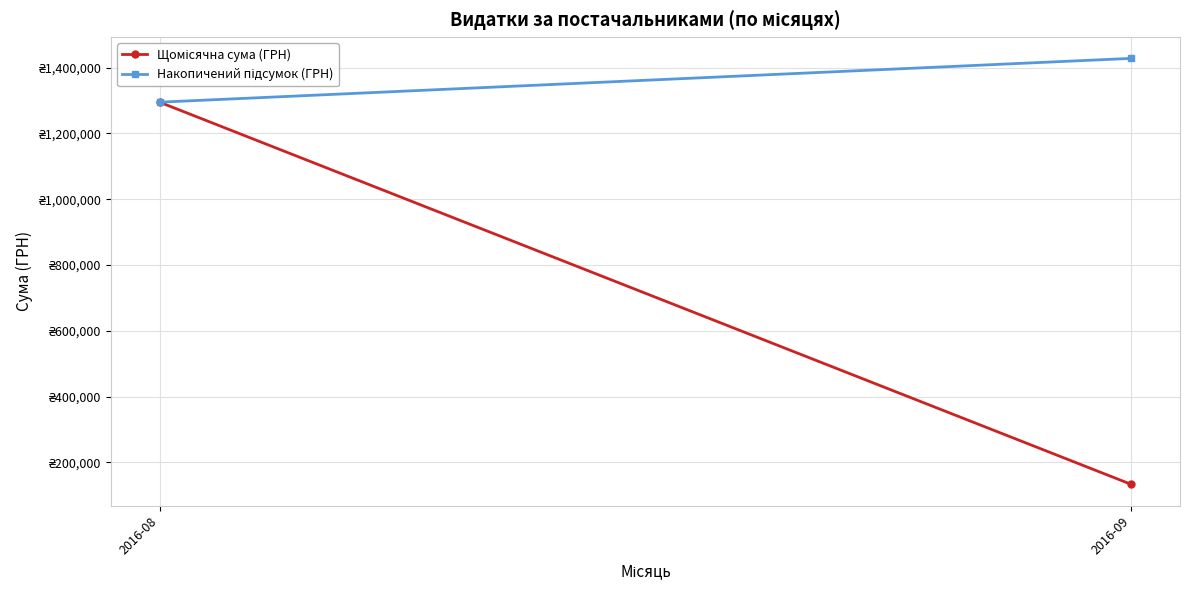

At which label does Накопичений підсумок (ГРН) reach its peak?

2016-09